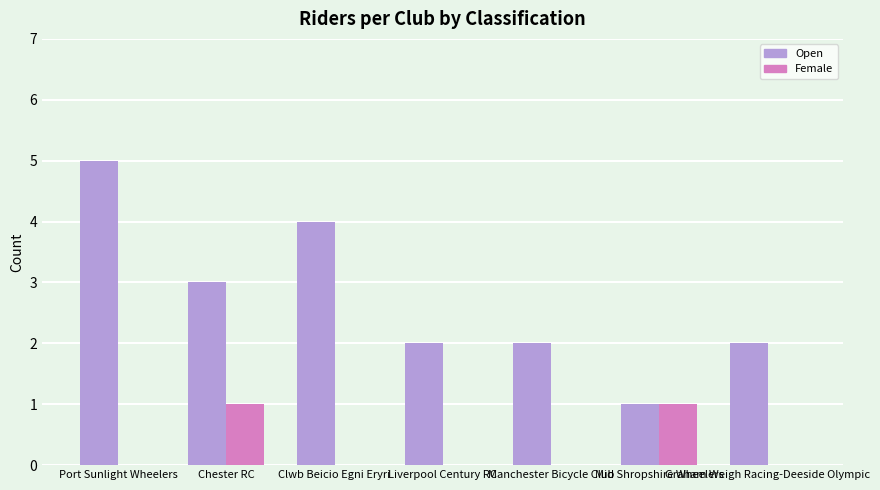

What is the sum of the Open values at Clwb Beicio Egni Eryri and Chester RC?

7